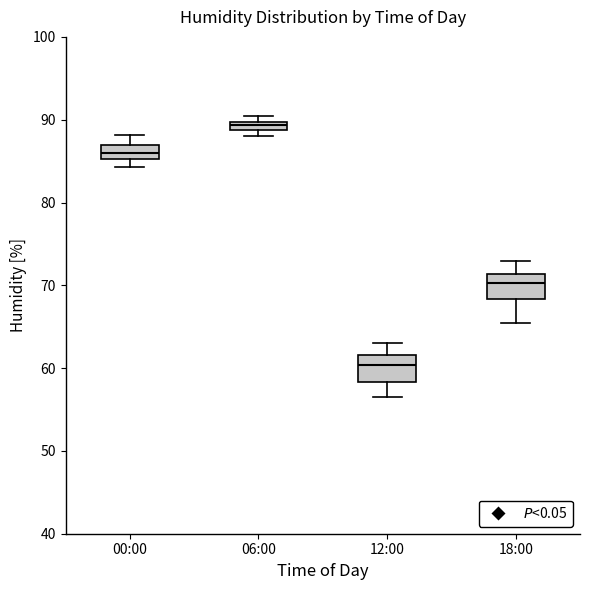

Which box has the lowest median line?

12:00